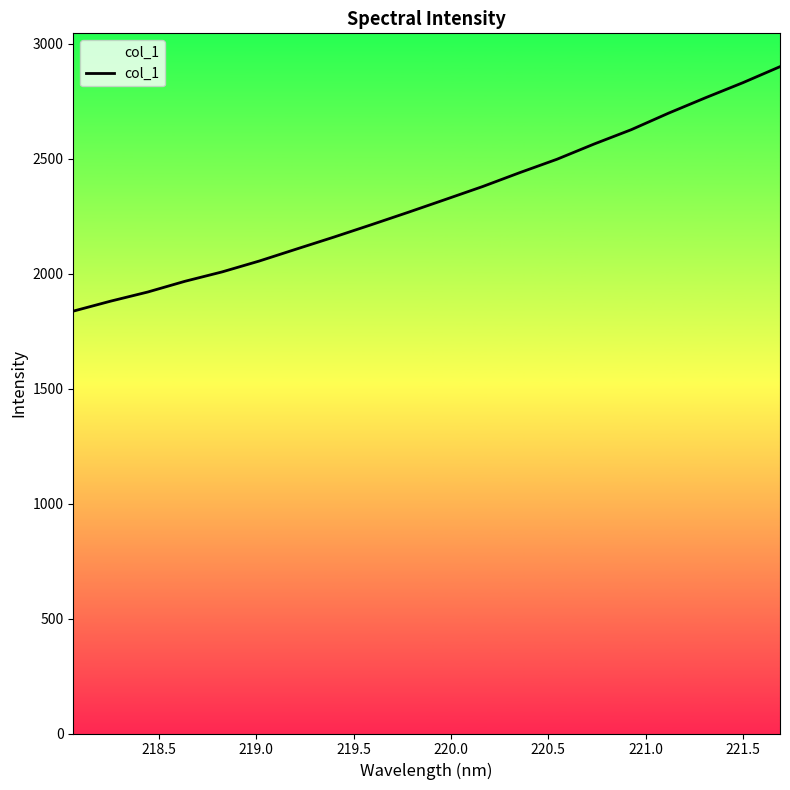

The value at 13 is 4166.8. True or false?

False